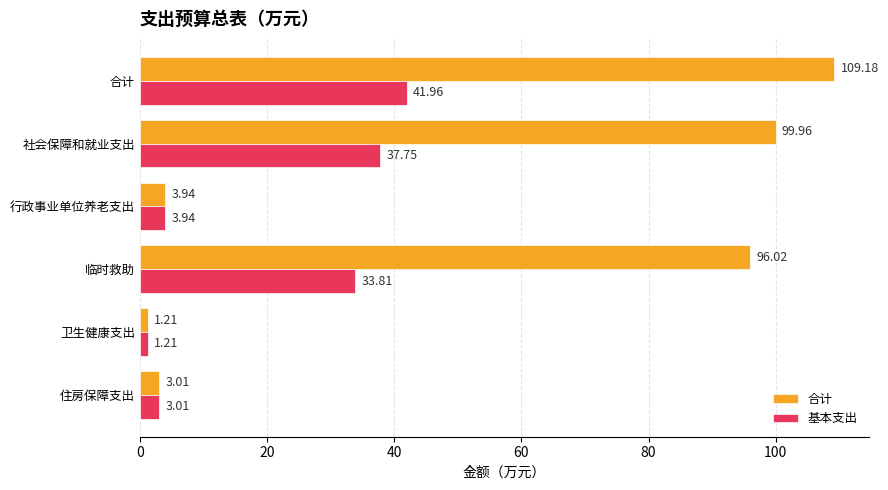

Where is 基本支出 nearest to the value 21?

临时救助